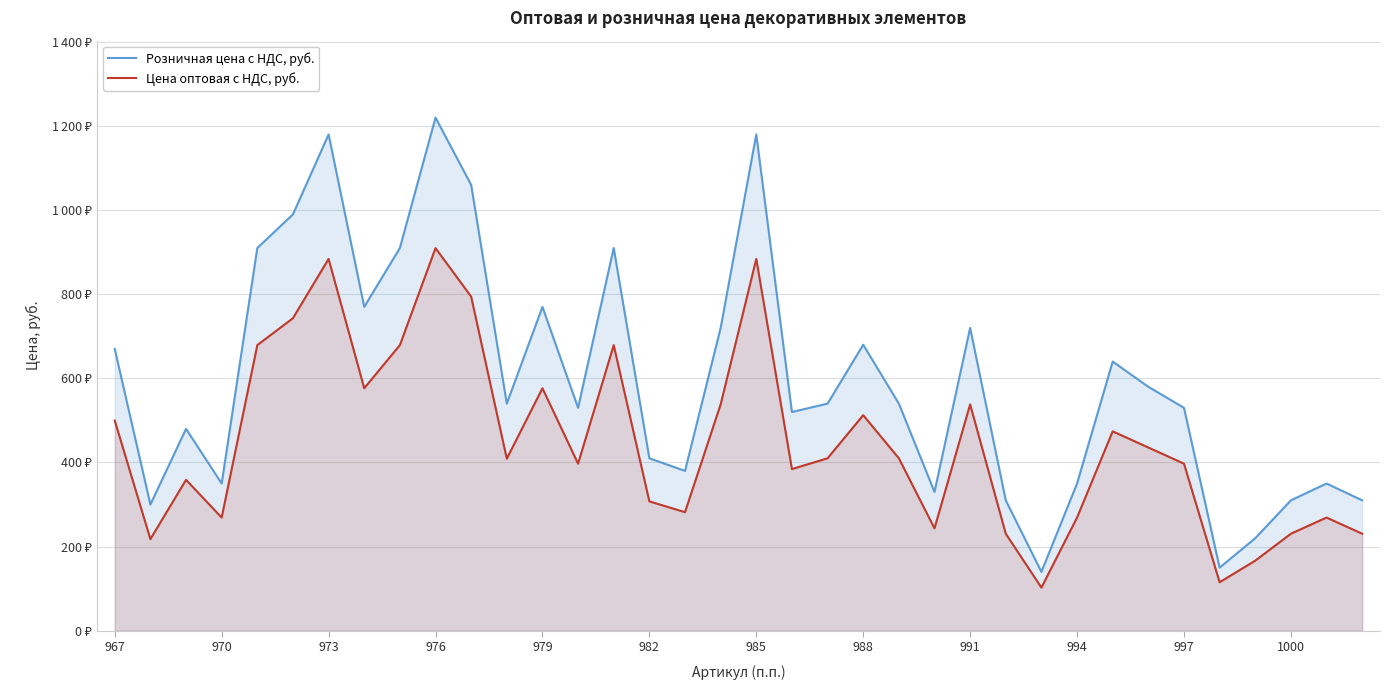

What are all the series names shown in the legend?

Розничная цена с НДС, руб., Цена оптовая с НДС, руб.